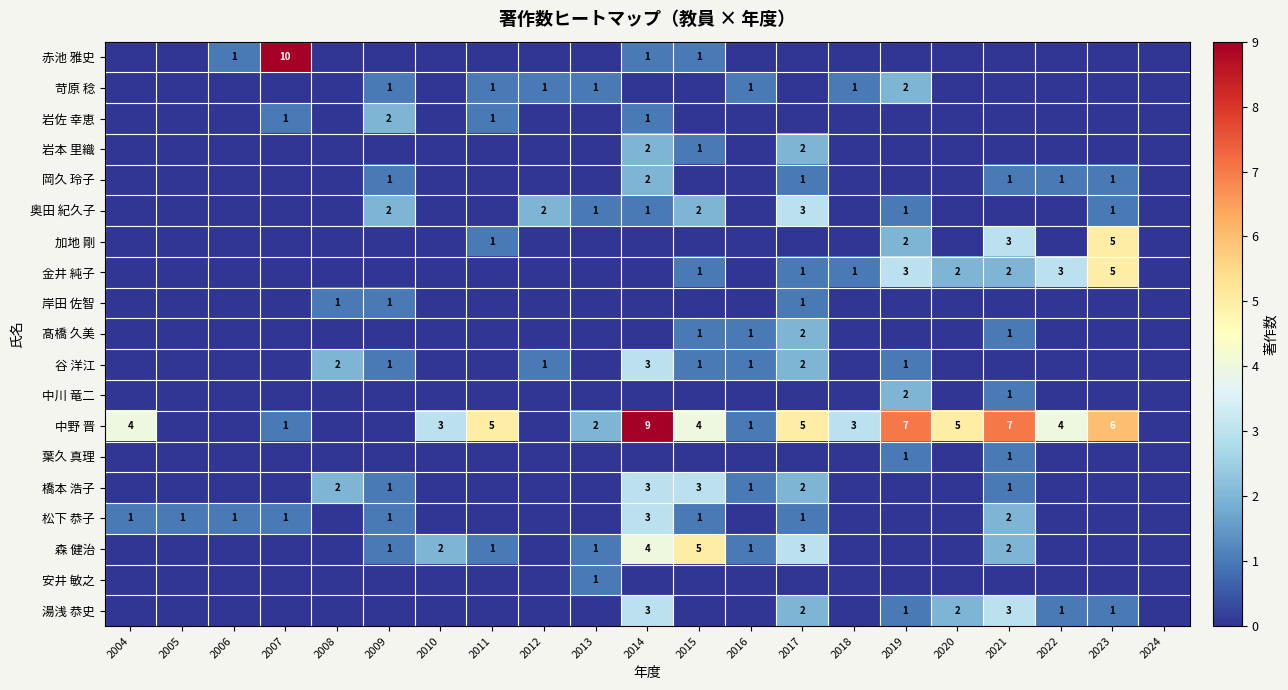

What is the sum of the 中野 晋 values at 2017 and 2013?

7